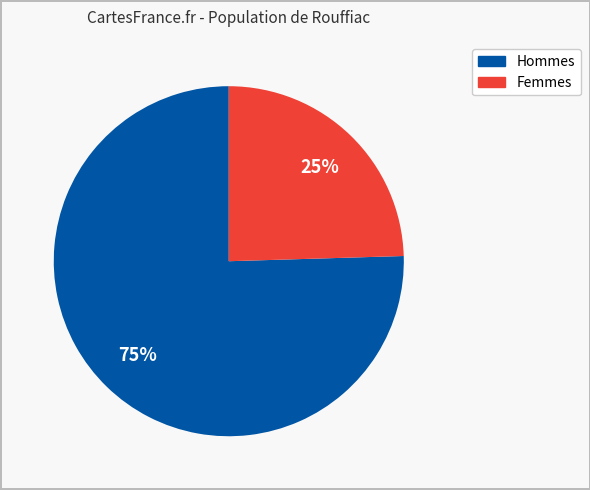

Does any single category account for the majority?

Yes